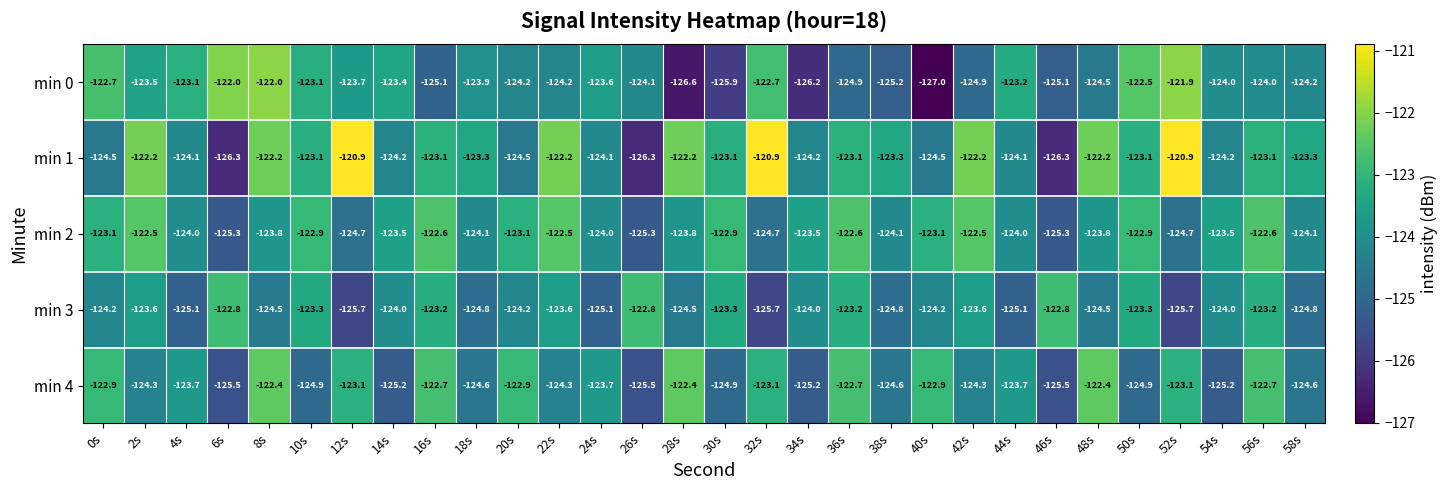

How many categories are shown in the chart?

30